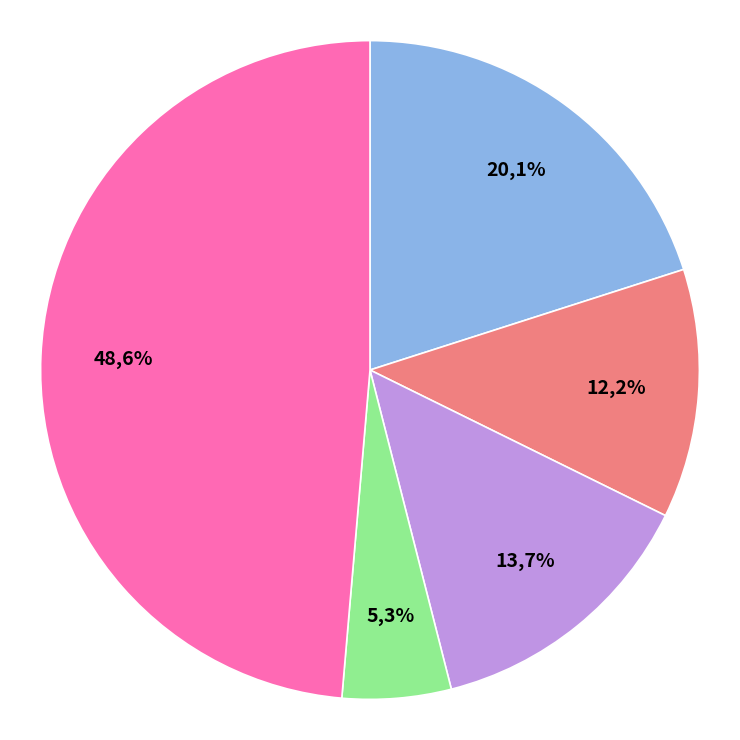

Between Henkilöautot and Kuorma-autot, which is larger?

Henkilöautot